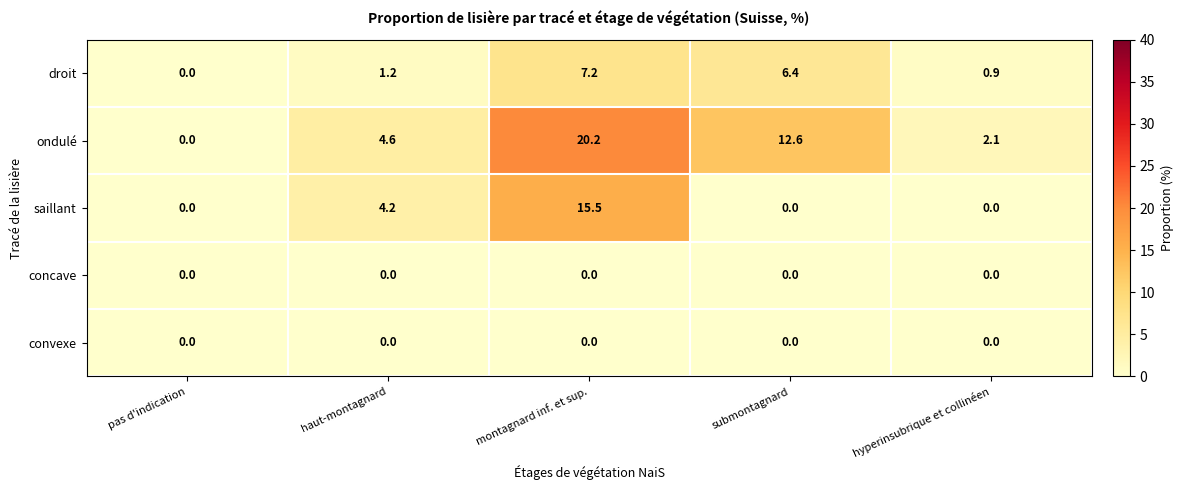

True or false: droit has a value of 2.1 at haut-montagnard.

False